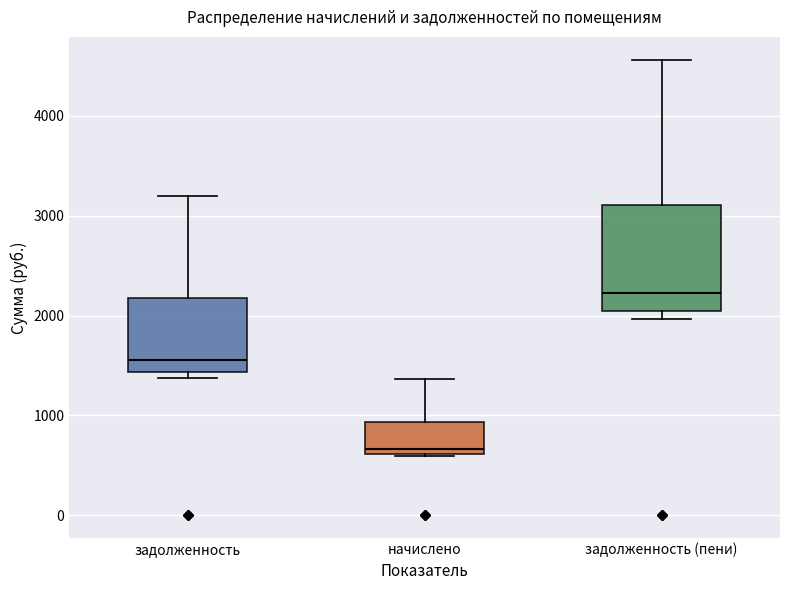

Which box has the highest median line?

задолженность (пени)